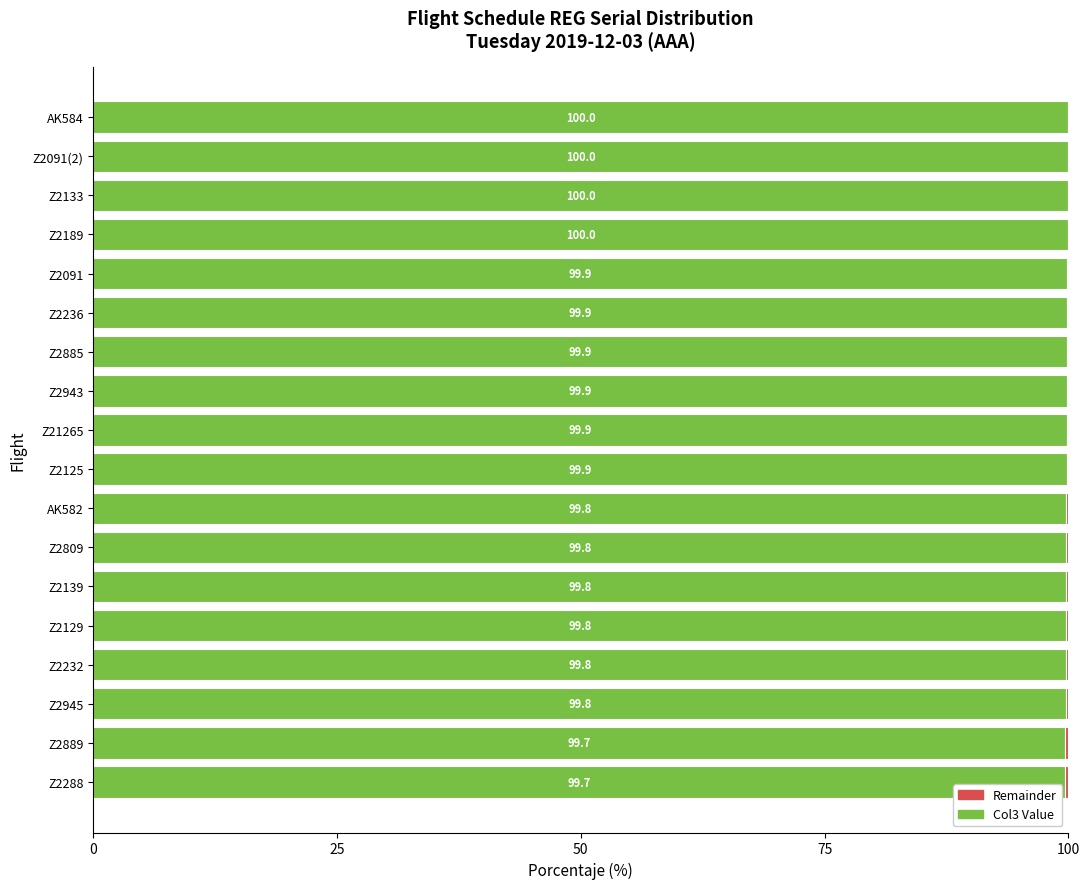

What is the highest value of the Col3 Value series?

100.0